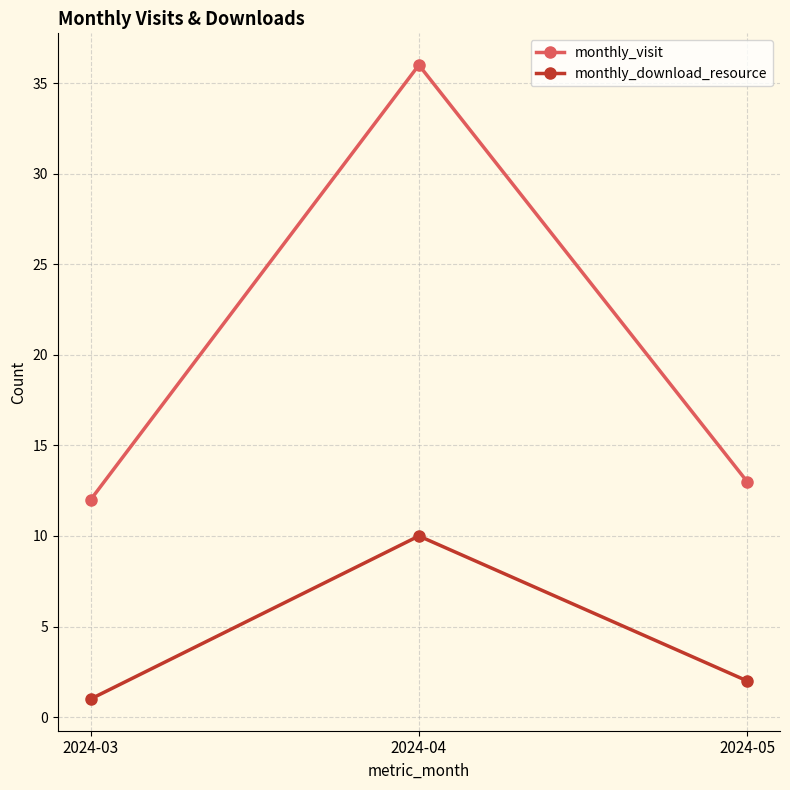

Read the monthly_download_resource value at 2024-04.

10